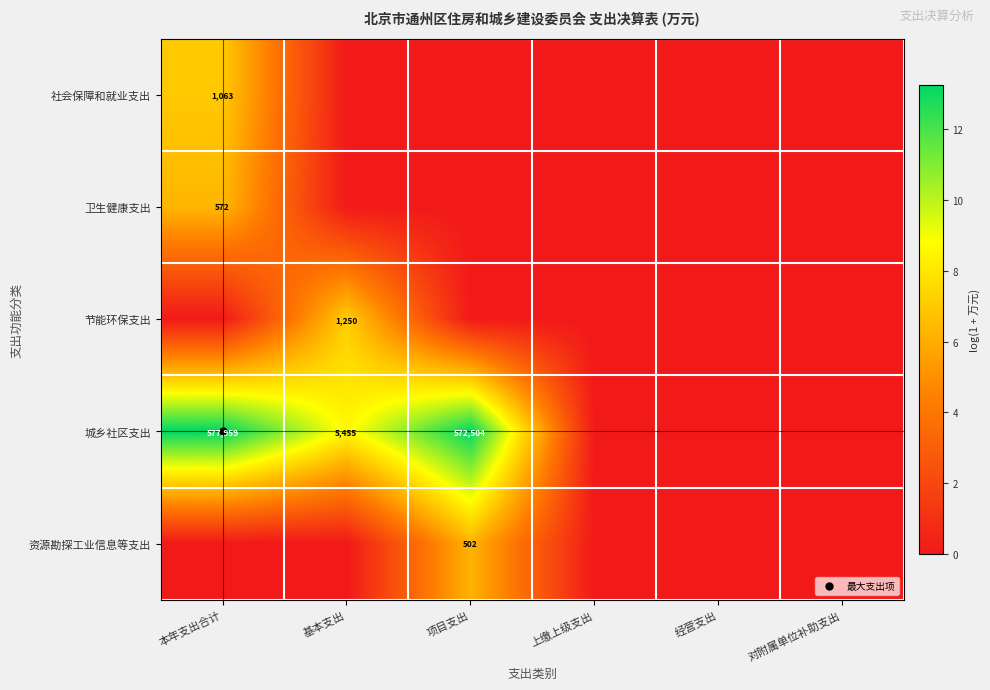

How many data points does each series have?

6